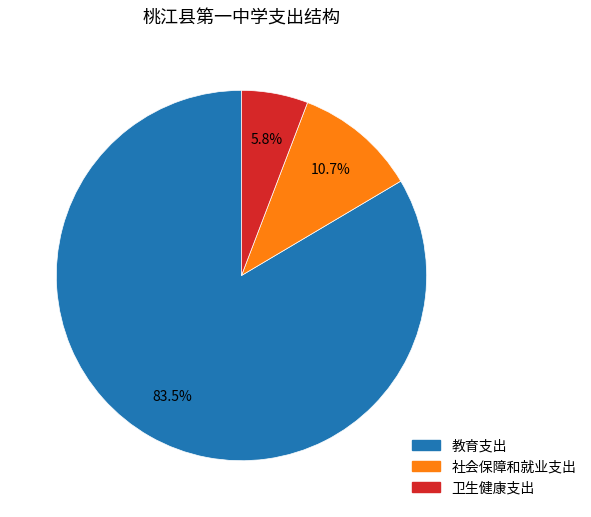

What is the ratio of the value at 卫生健康支出 to the value at 教育支出?

0.1